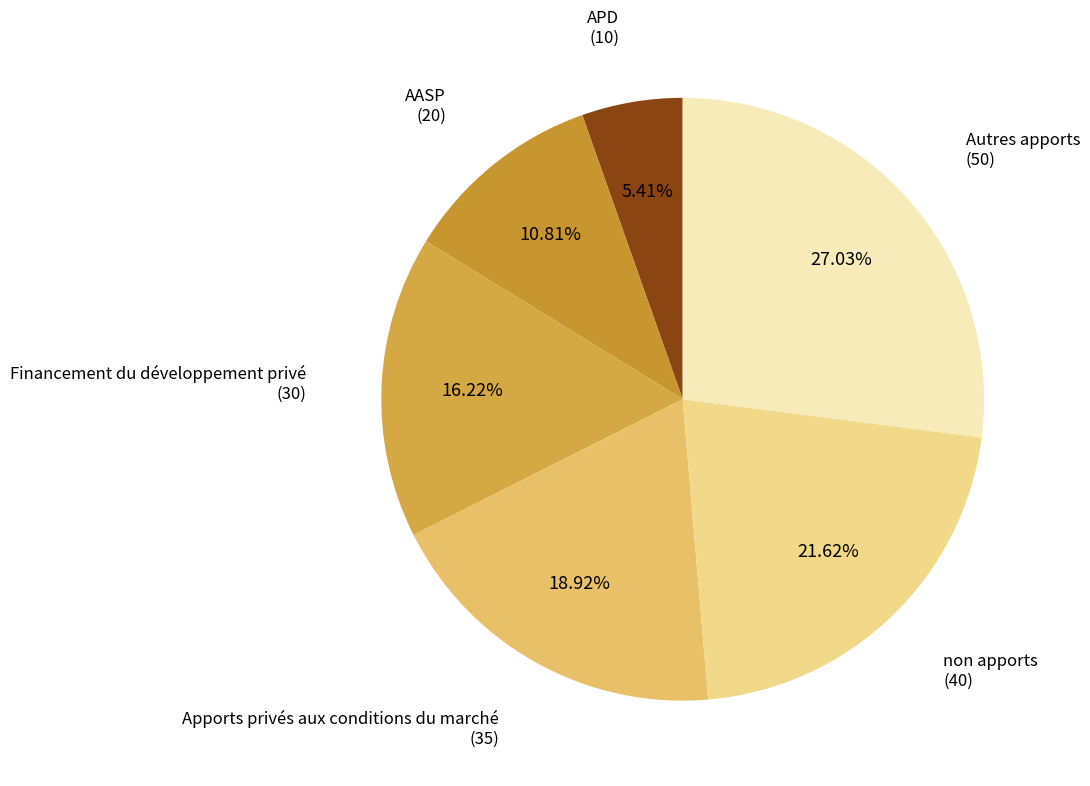

Which has a higher value, APD or Financement du développement privé?

Financement du développement privé